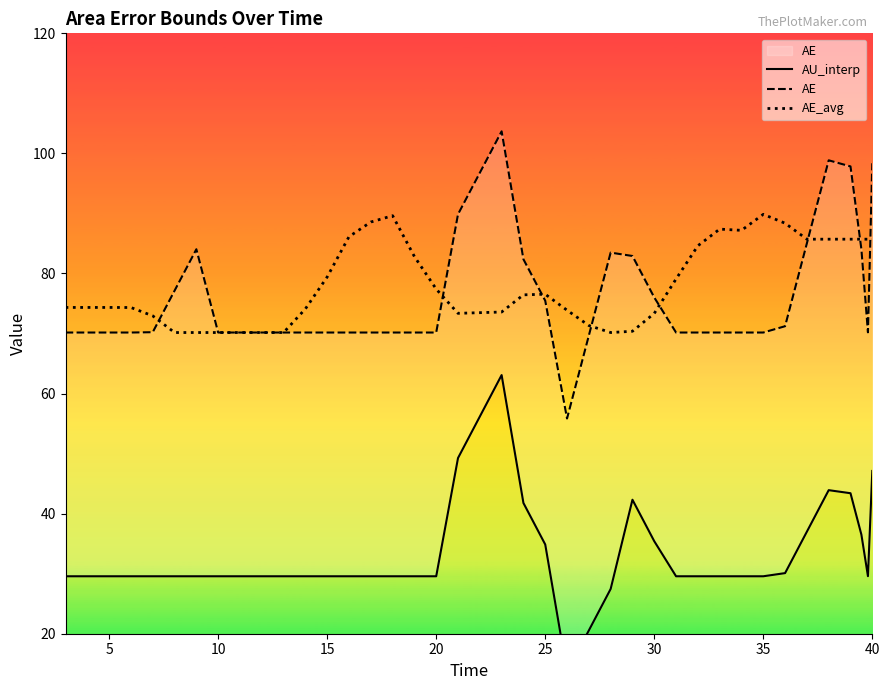

How many interior local peaks does the AU_interp series have?

3